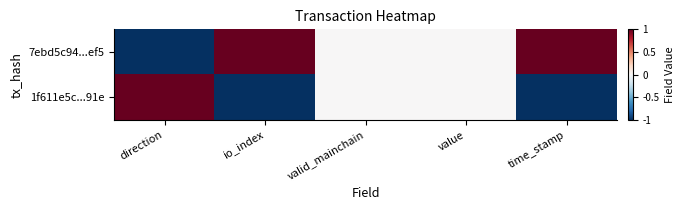

What is the smallest value displayed?

-1